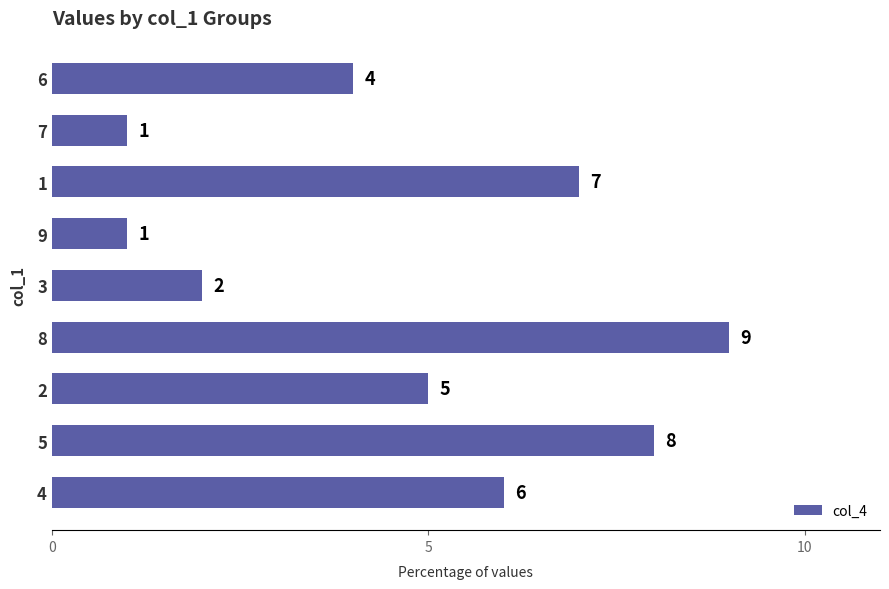

How many values are between 2 and 7?

5